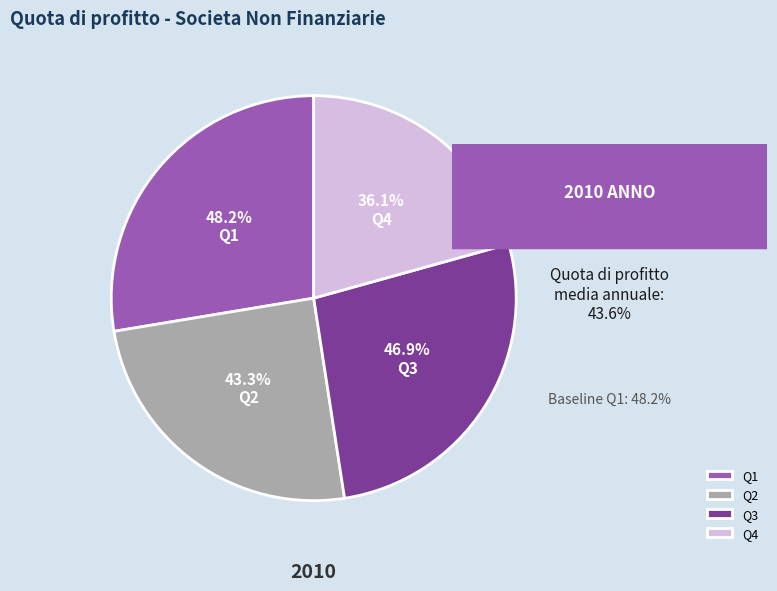

What percentage is NOT represented by Q1?

72.4%